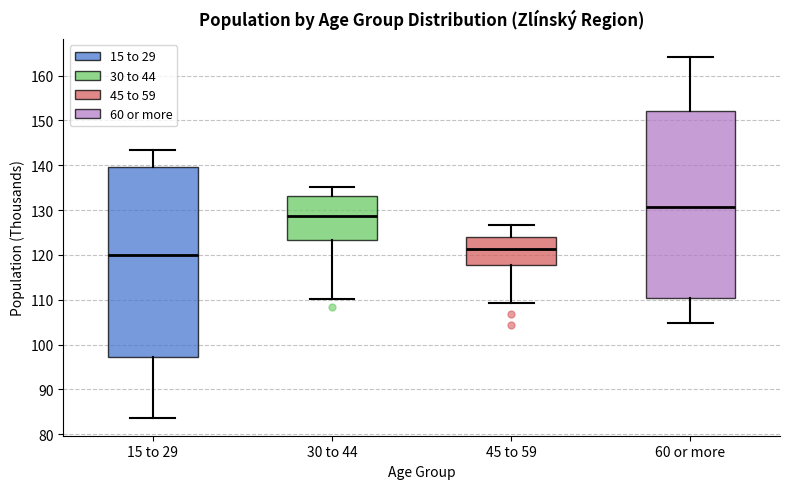

Reading left to right, read every box against the y-axis: the position of its median line, the range the box covers, and the ends of its whiskers. The values are not printed on the chart, so give them approximately, as read against the axis.

15 to 29: median 120, box 97 to 140, whiskers 84 to 143
30 to 44: median 129, box 123 to 133, whiskers 110 to 135
45 to 59: median 121, box 118 to 124, whiskers 109 to 127
60 or more: median 131, box 110 to 152, whiskers 105 to 164